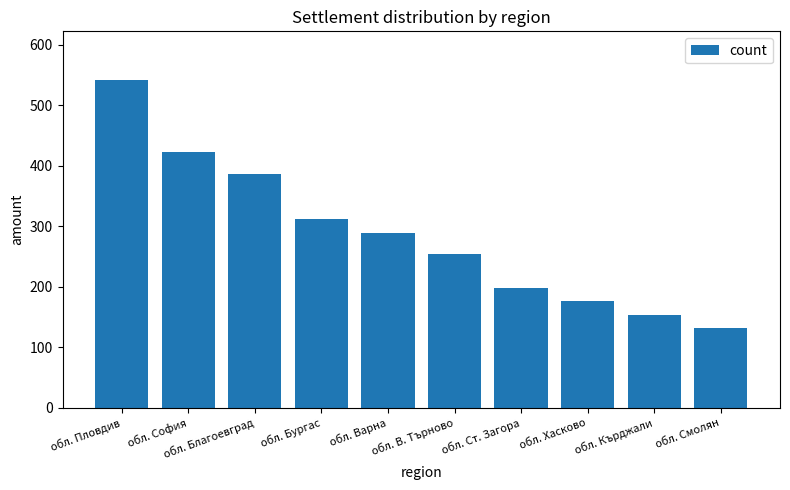

Reading left to right, transcribe all the data shown in this chart.

обл. Пловдив=541	обл. София=423	обл. Благоевград=387	обл. Бургас=312	обл. Варна=289	обл. В. Търново=254	обл. Ст. Загора=198	обл. Хасково=176	обл. Кърджали=154	обл. Смолян=132